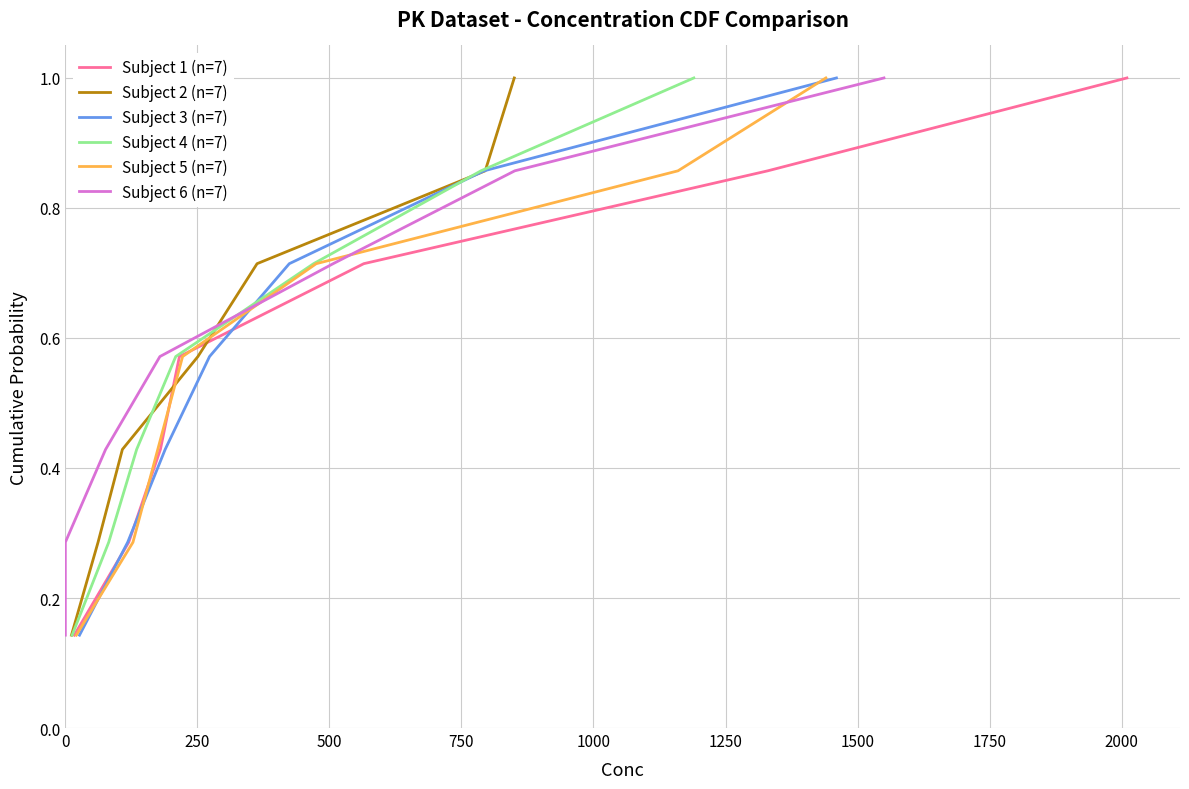

At which category is the sum across all series the highest?

1500